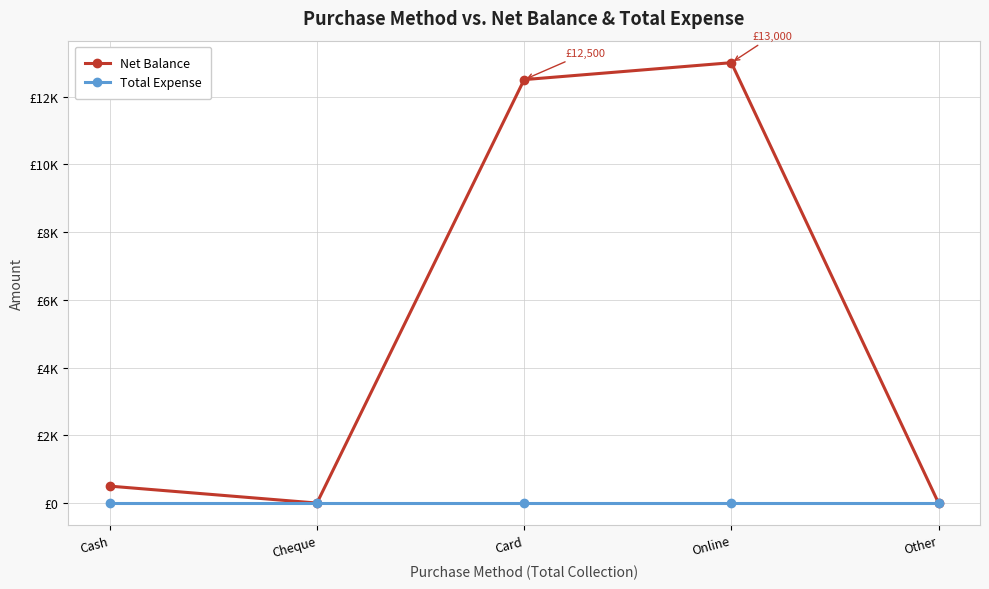

True or false: Net Balance and Total Expense intersect in this chart.

False